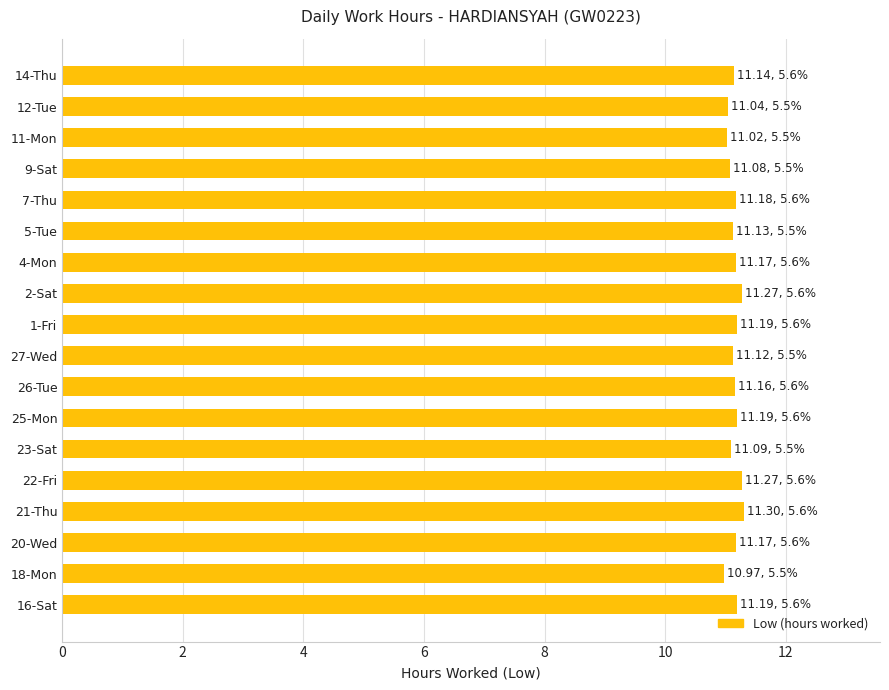

The value at 16-Sat is 17.4. True or false?

False